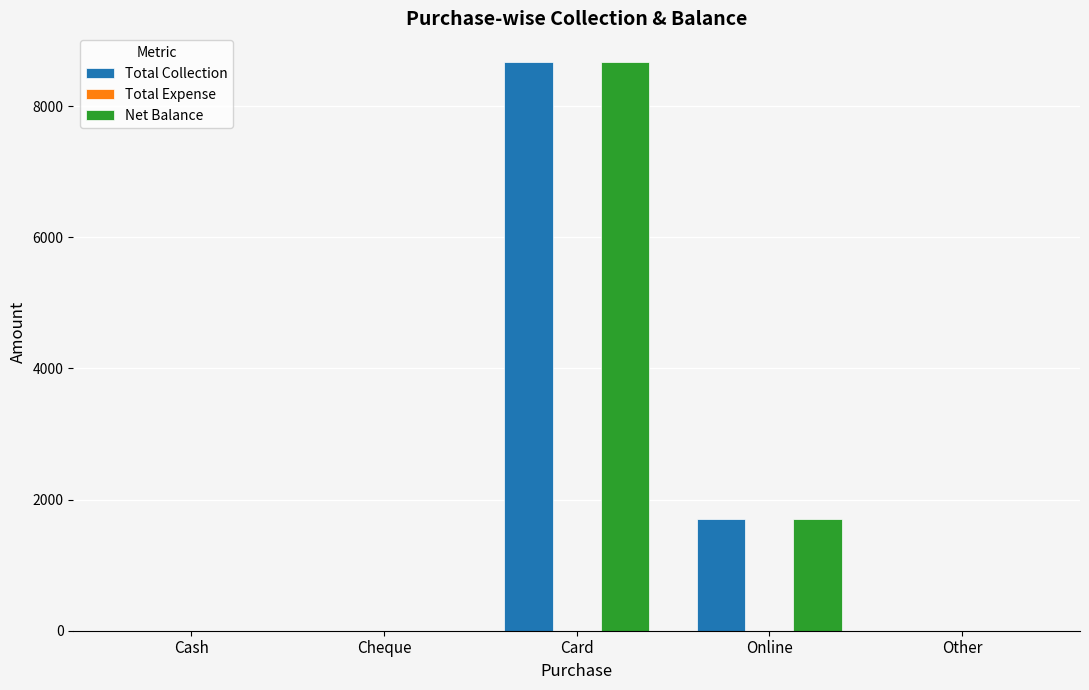

What is the sum of all Net Balance values?

10384.8